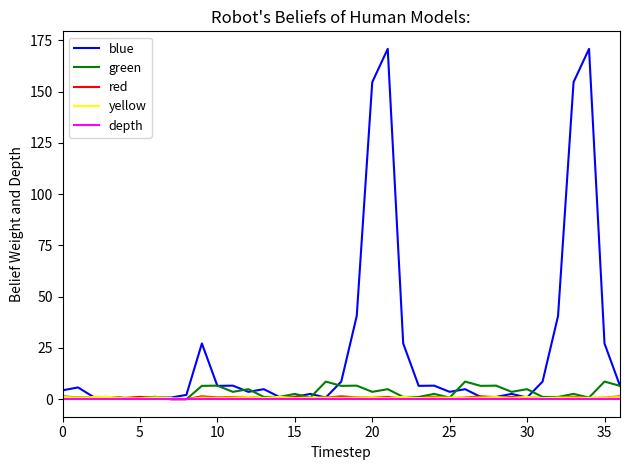

Does the chart display data point markers on the line(s)?

No